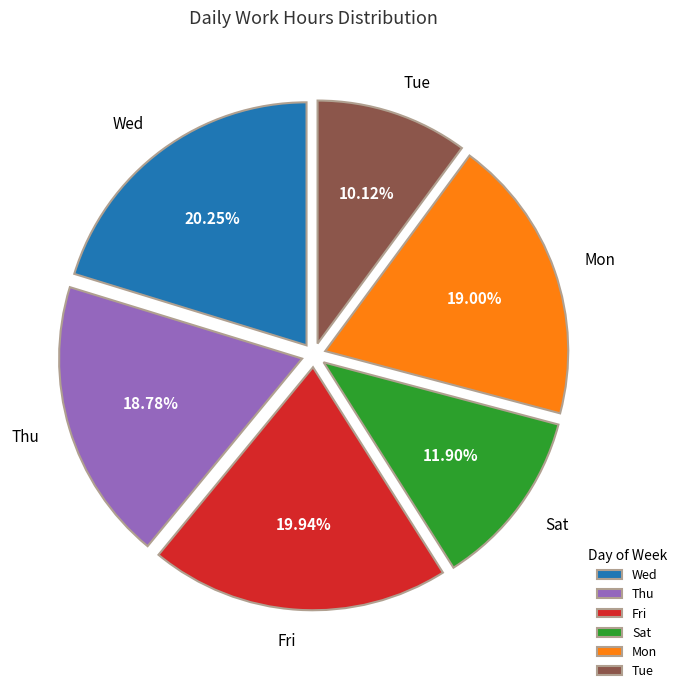

What is the ratio of the value at Tue to the value at Wed?

0.5